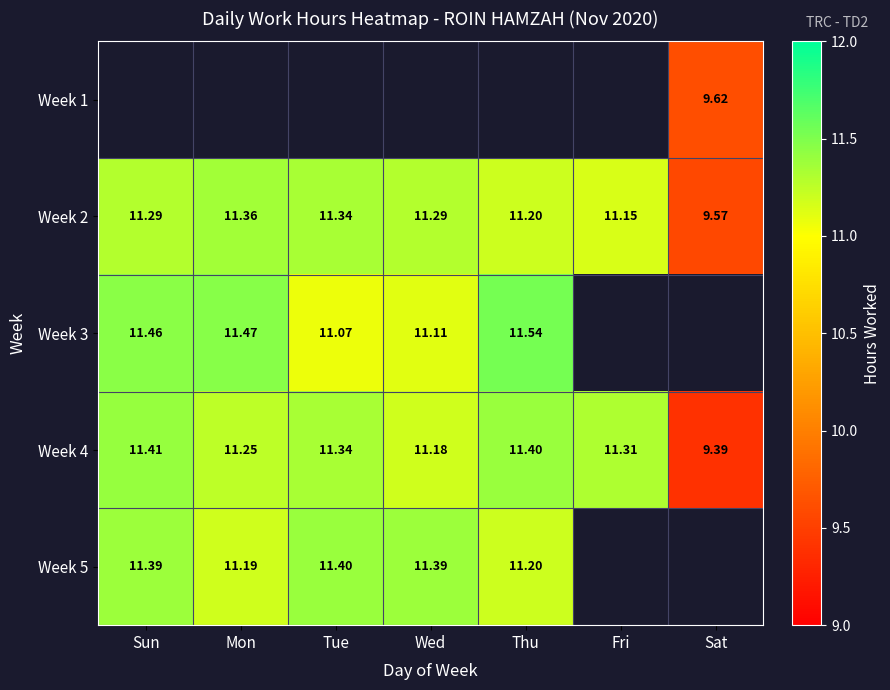

Count the number of categories in the chart.

7